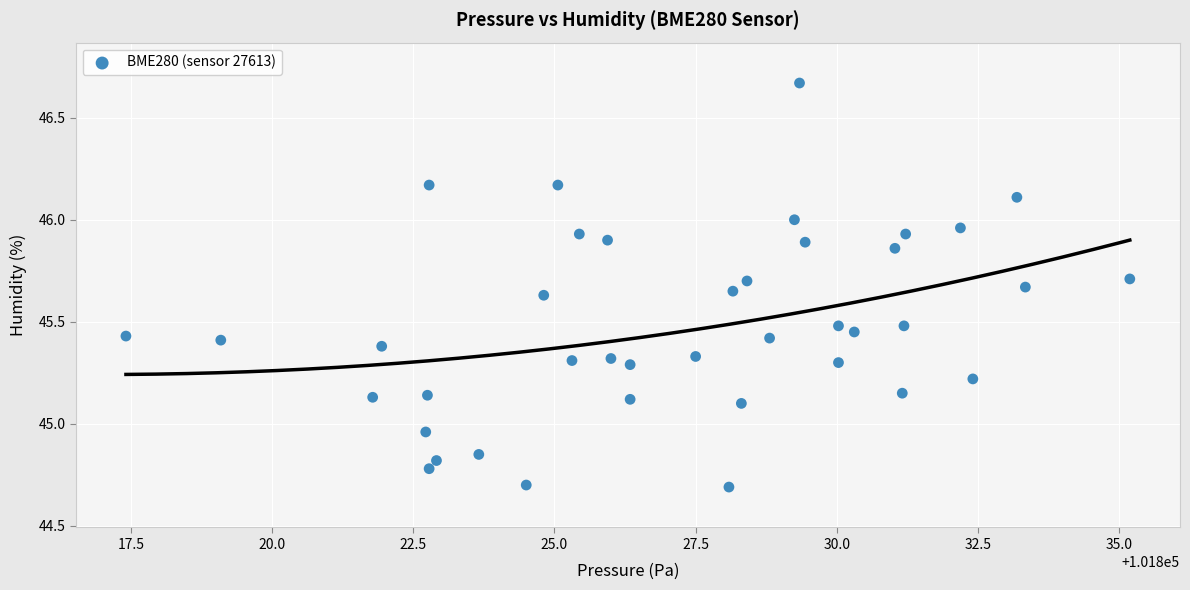

What is the range of X values (max minus min)?

17.8